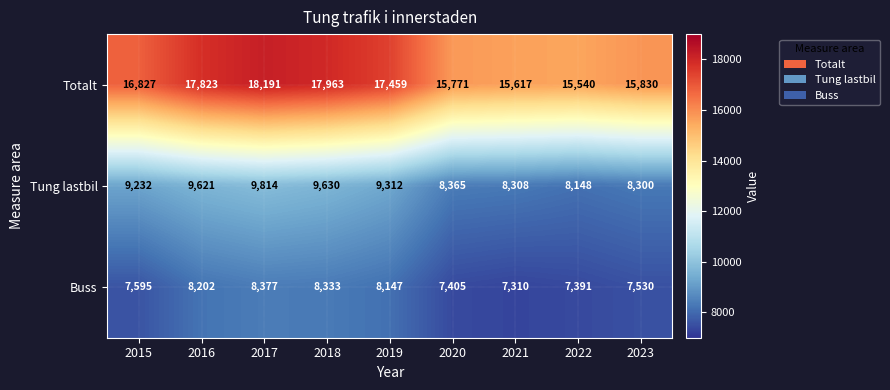

Which series has the widest spread of values?

Totalt